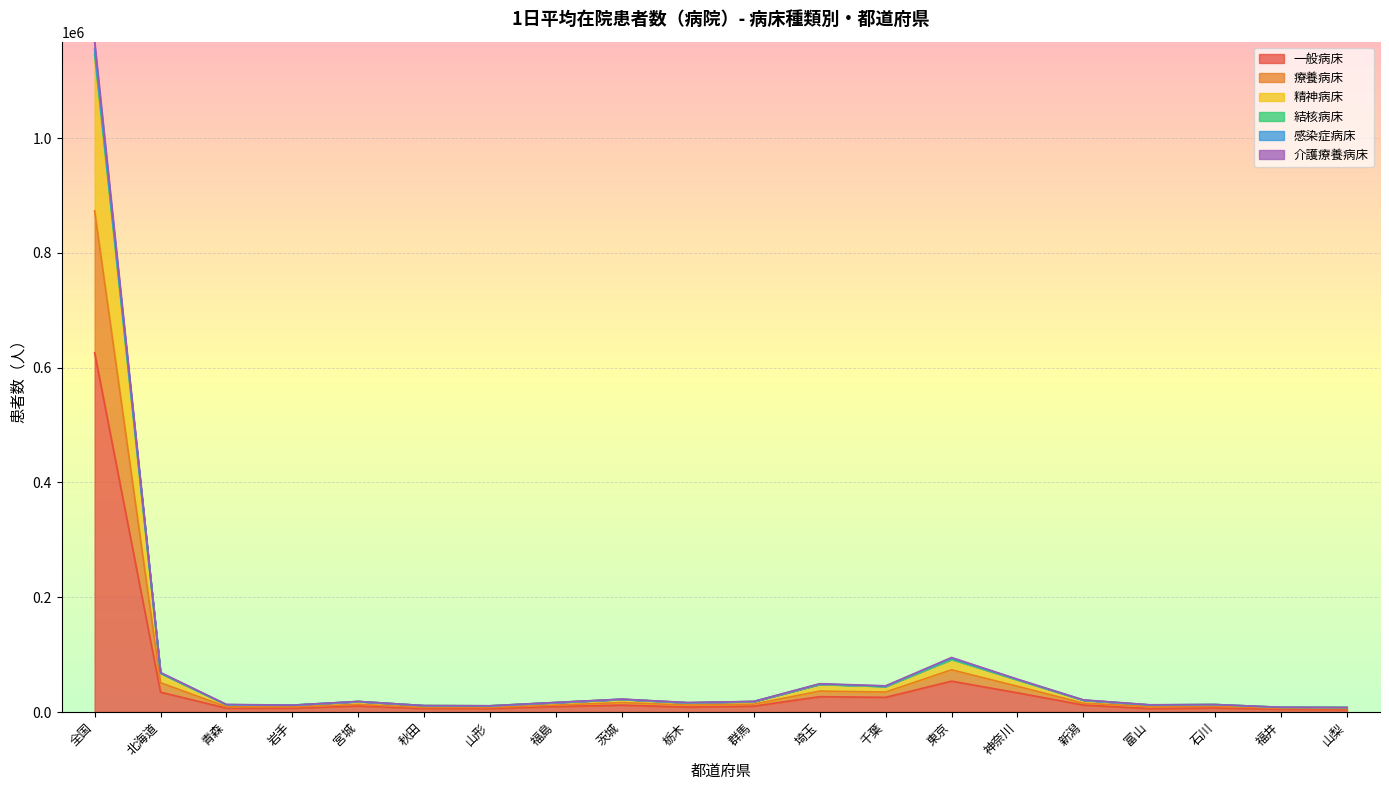

What position from the right is 青森?

18